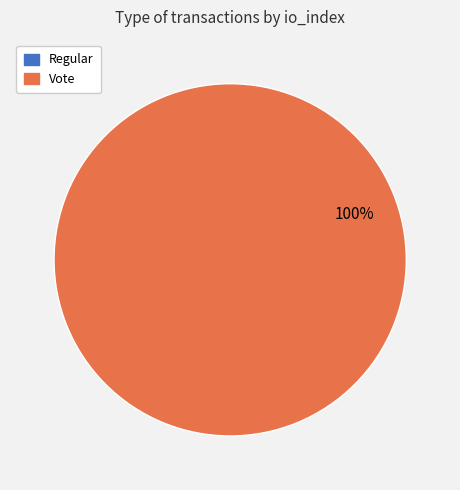

What is the largest slice in the pie chart?

Vote